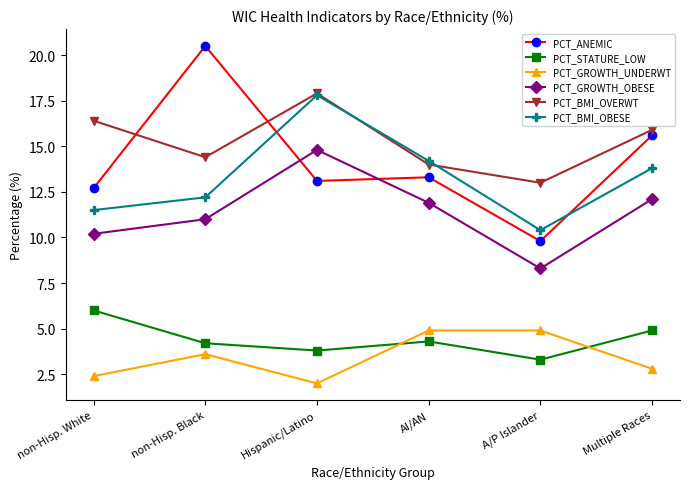

How many times do PCT_BMI_OBESE and PCT_ANEMIC cross each other?

2